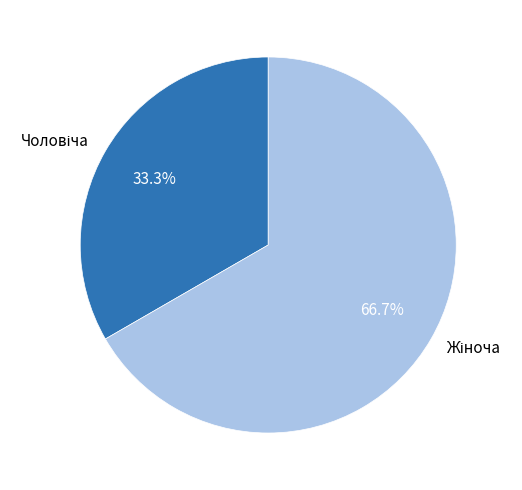

Does any single category account for the majority?

Yes